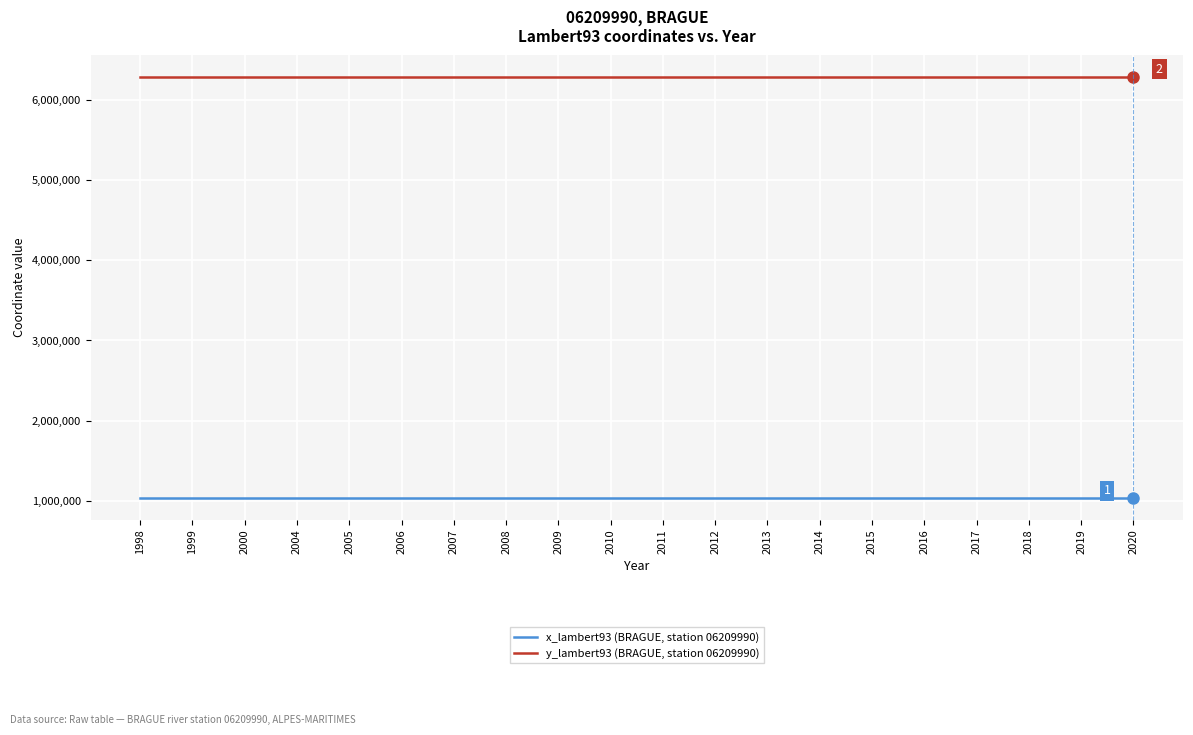

What are all the series names shown in the legend?

x_lambert93 (BRAGUE, station 06209990), y_lambert93 (BRAGUE, station 06209990)